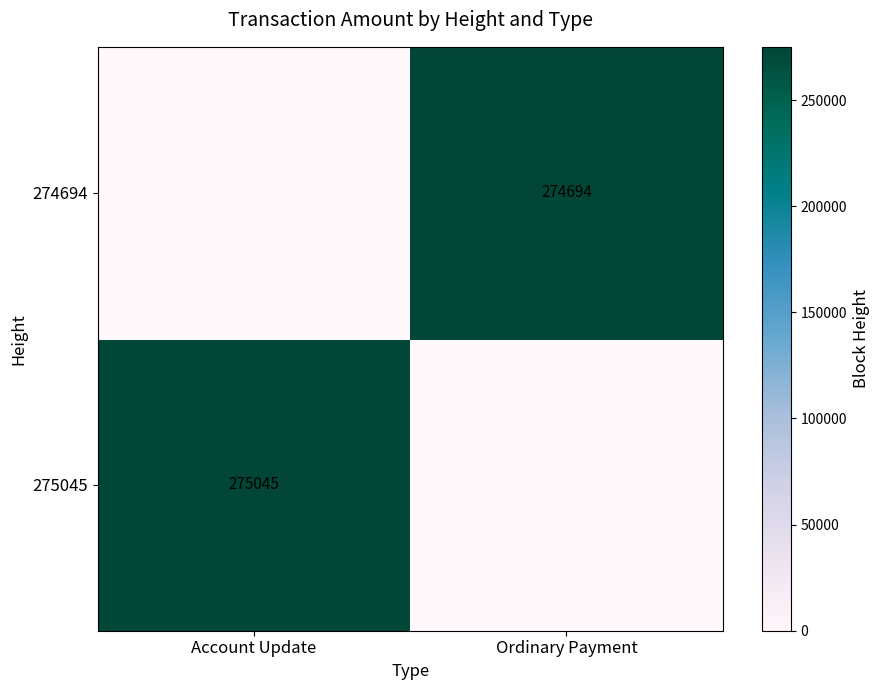

The value of 275045 at Account Update is 275045. True or false?

True